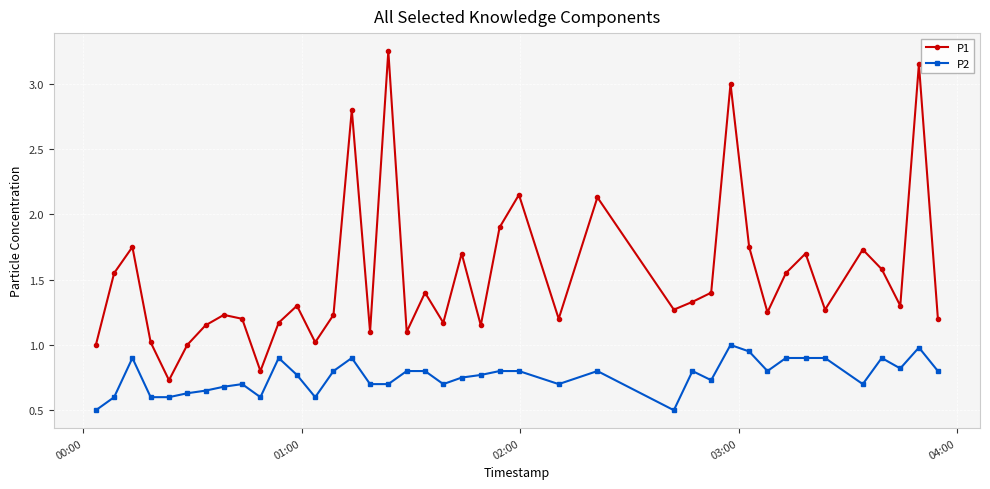

True or false: P1 and P2 intersect in this chart.

False